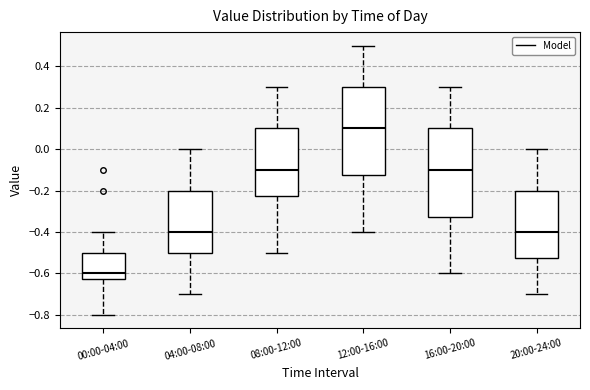

Reading left to right, read every box against the y-axis: the position of its median line, the range the box covers, and the ends of its whiskers. The values are not printed on the chart, so give them approximately, as read against the axis.

00:00-04:00: median -0.60, box -0.62 to -0.50, whiskers -0.80 to -0.40
04:00-08:00: median -0.40, box -0.50 to -0.20, whiskers -0.70 to 0.00
08:00-12:00: median -0.10, box -0.22 to 0.10, whiskers -0.50 to 0.30
12:00-16:00: median 0.10, box -0.12 to 0.30, whiskers -0.40 to 0.50
16:00-20:00: median -0.10, box -0.32 to 0.10, whiskers -0.60 to 0.30
20:00-24:00: median -0.40, box -0.52 to -0.20, whiskers -0.70 to 0.00